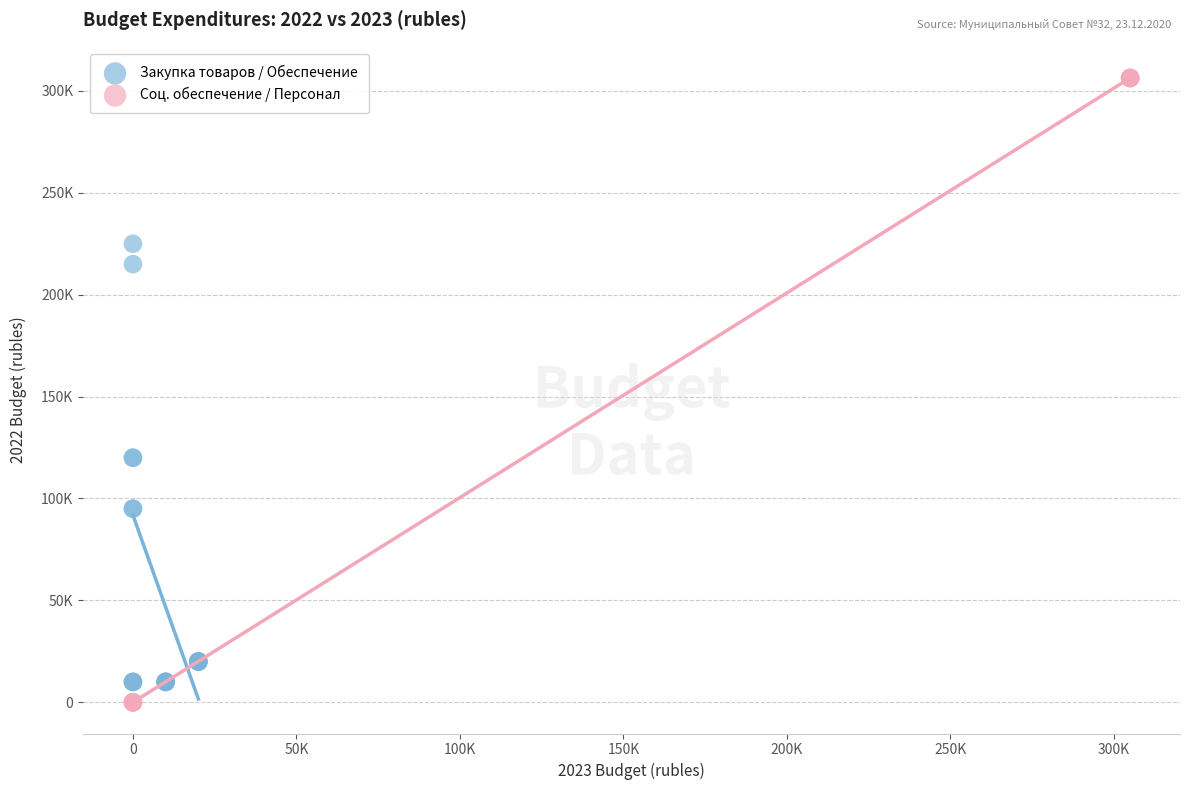

What are all the series names shown in the legend?

Закупка товаров / Обеспечение, Соц. обеспечение / Персонал